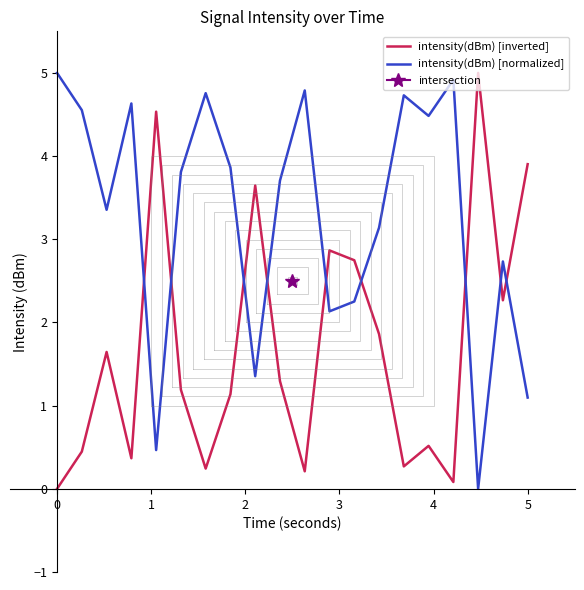

Rank the series by their maximum value, from highest to lowest.

intensity(dBm) [inverted], intensity(dBm) [normalized]